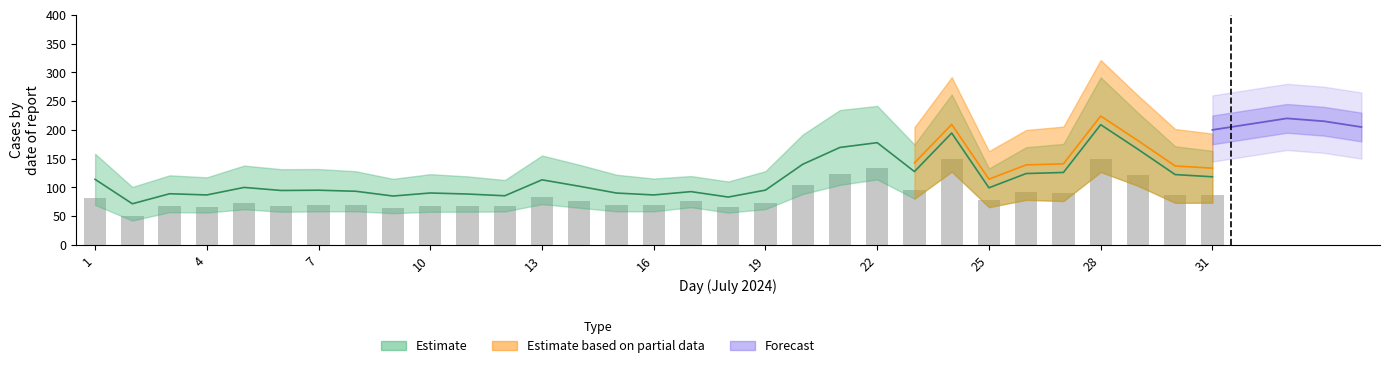

Reading right to left, what are all the values shown in this chart?

86.5	86.2	121.1	149.2	89.9	92.3	77.4	150.0	94.8	134.0	123.0	104.2	73.5	66.2	77.3	68.9	68.8	76.2	83.6	68.5	68.1	67.9	65.0	69.0	68.8	67.9	73.1	66.4	67.2	50.0	82.0